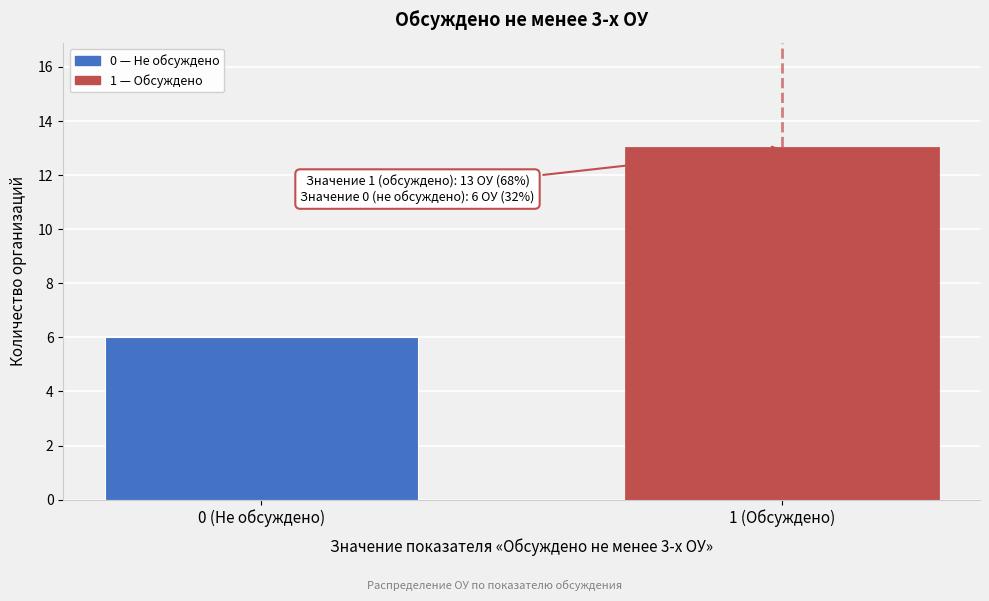

Reading right to left, list all the values displayed in this chart.

1 (Обсуждено)=13	0 (Не обсуждено)=6